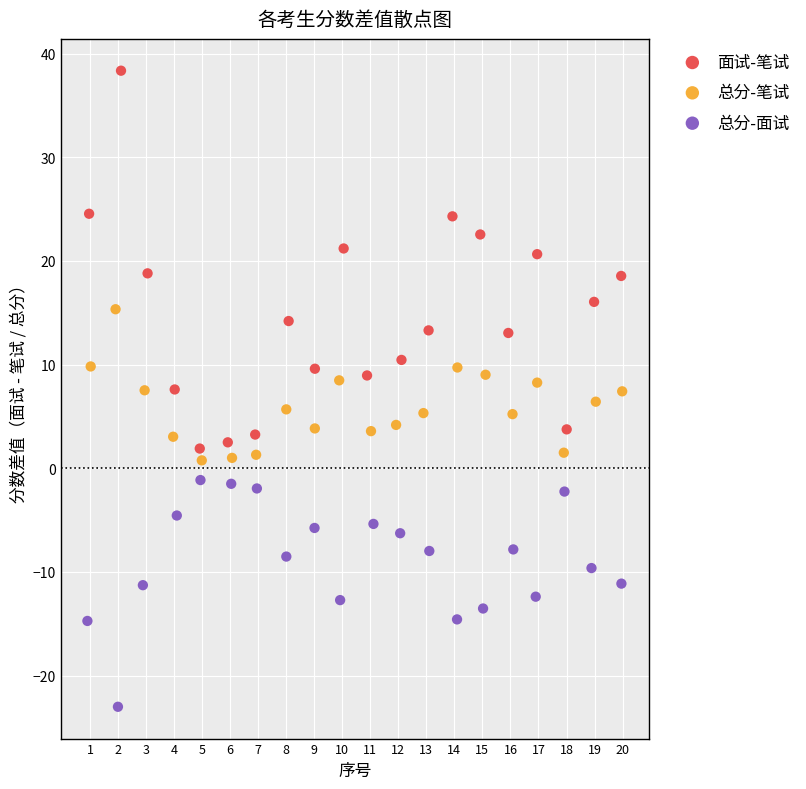

Which series reaches the maximum Y coordinate?

面试-笔试